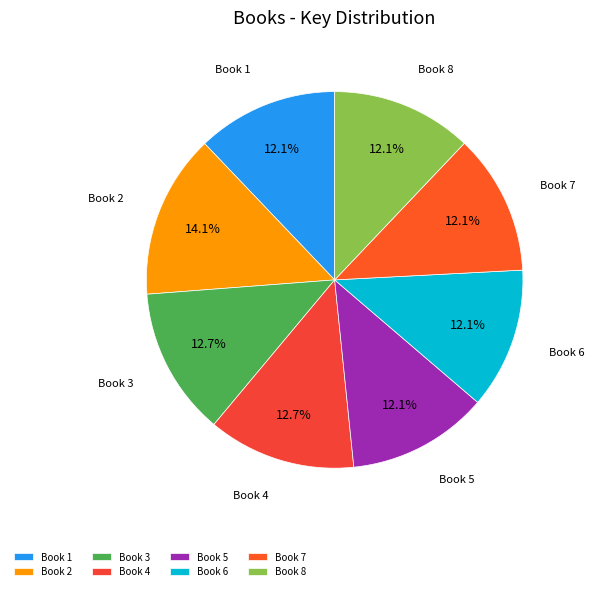

Does Book 5 account for over 50% of the chart?

No